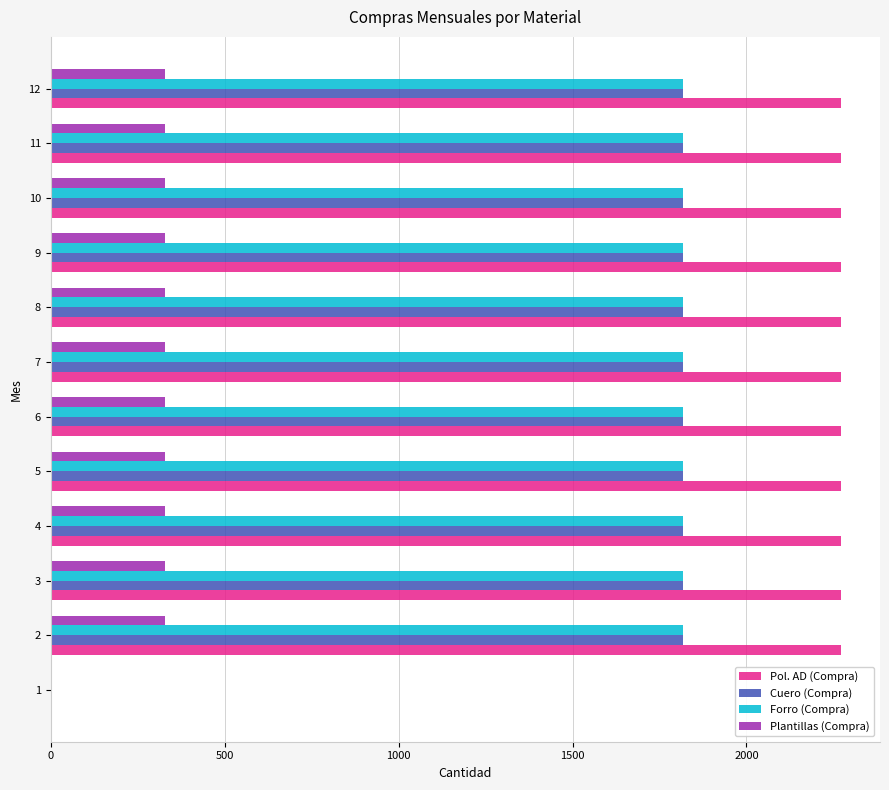

Which series has the largest total across all categories?

Pol. AD (Compra)